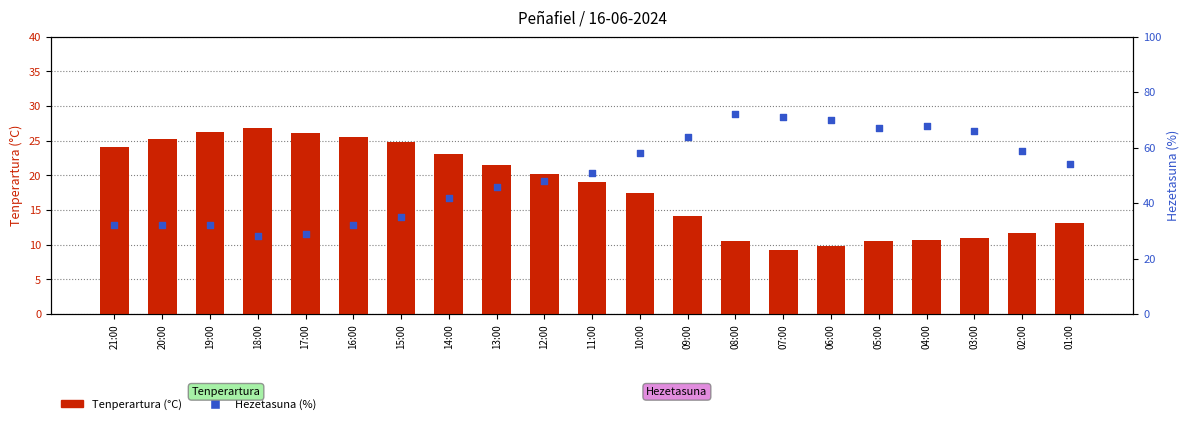

Which series has the widest spread of Y values?

Hezetasuna (%)